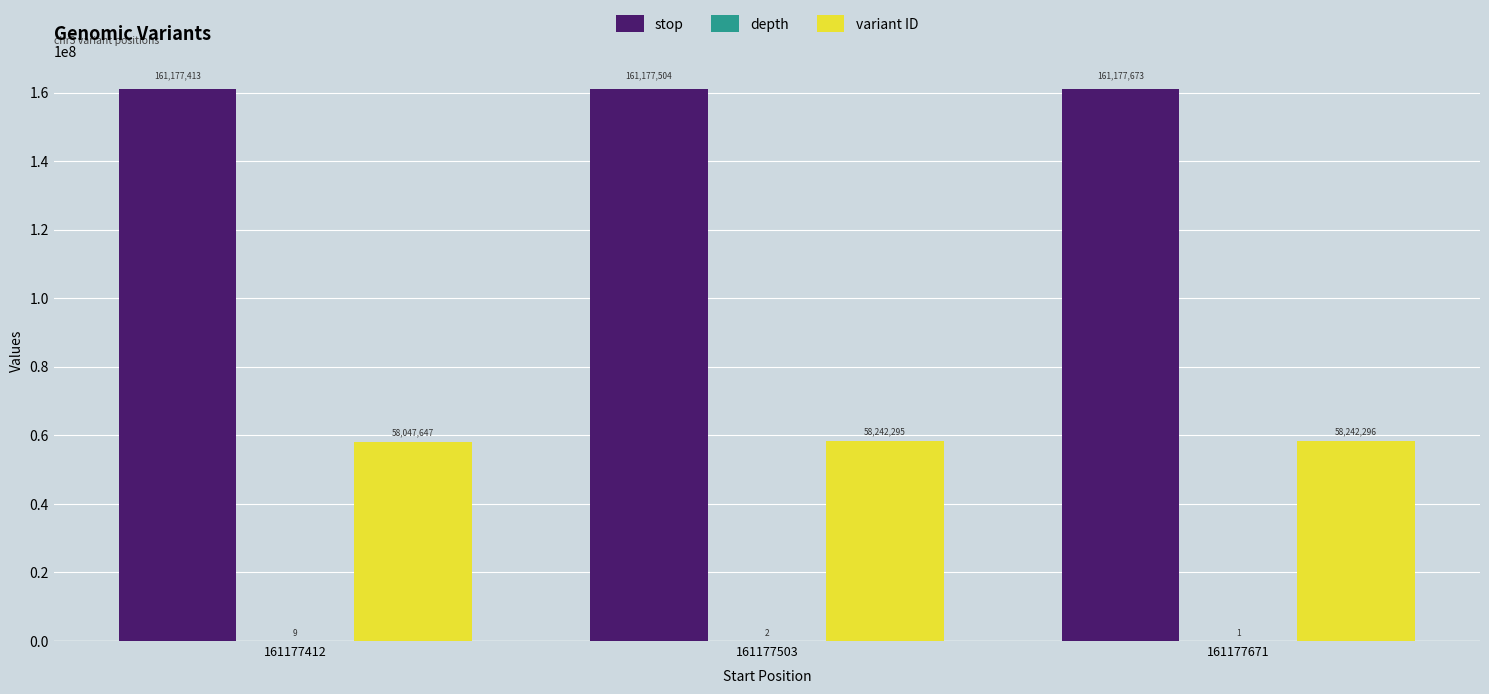

What is the maximum value shown in the chart?

161177673